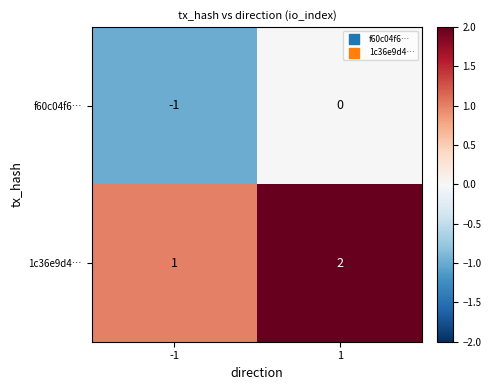

The f60c04f6… series shows 1 at 1. True or false?

False